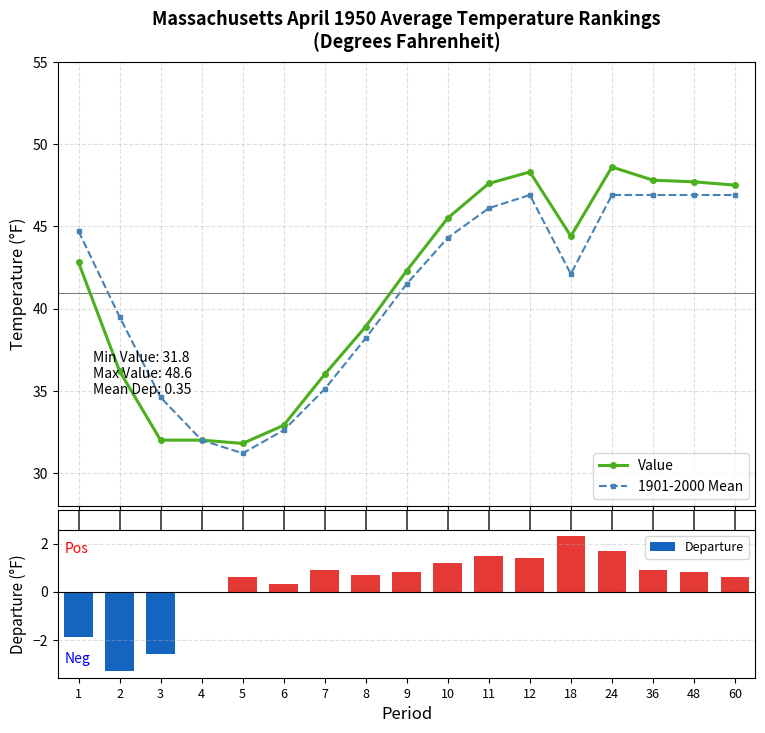

What is the difference between the Departure values at 4 and 2?

3.3